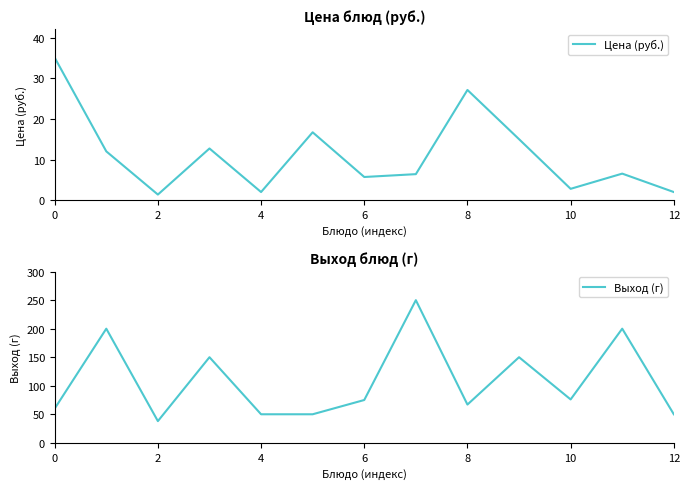

In Цена (руб.), how many points are lower than both neighbors (excluding endpoints)?

4